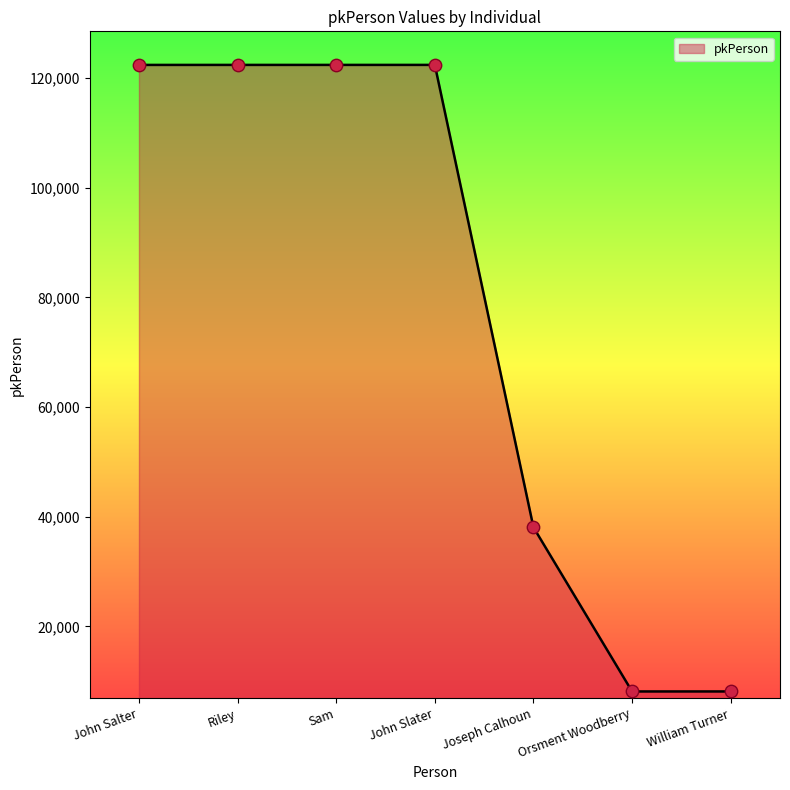

What is the ratio of the value at Joseph Calhoun to the value at William Turner?

4.7